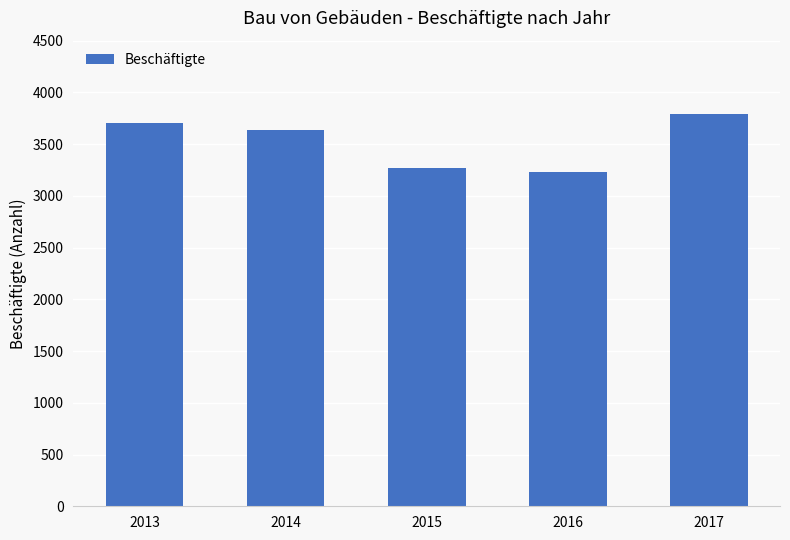

Rank the categories by value from highest to lowest.

2017, 2013, 2014, 2015, 2016